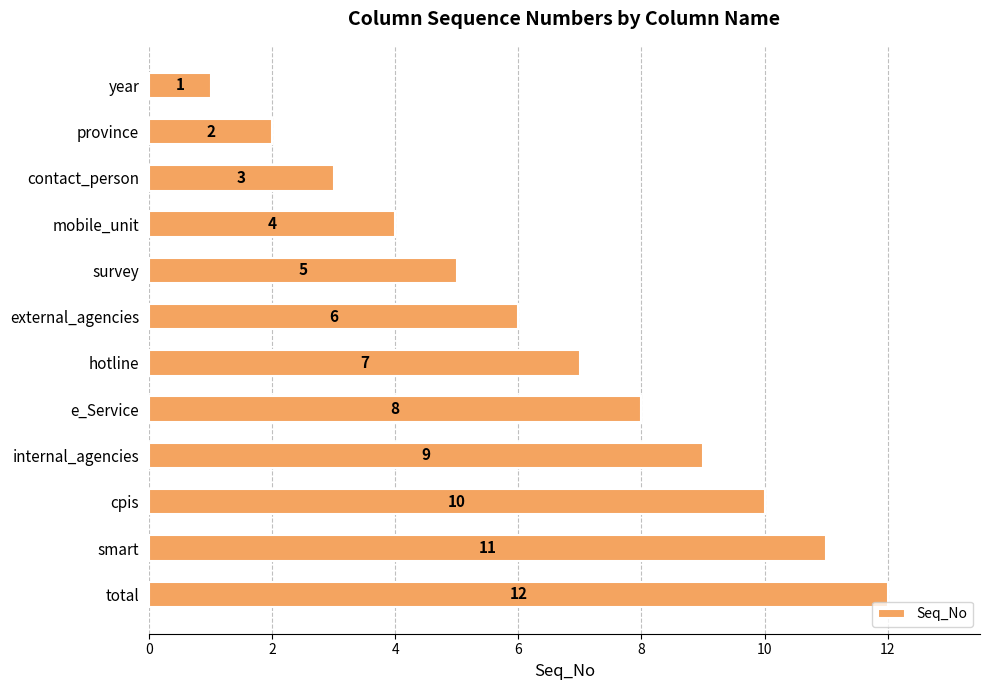

Rank the categories by value from lowest to highest.

year, province, contact_person, mobile_unit, survey, external_agencies, hotline, e_Service, internal_agencies, cpis, smart, total